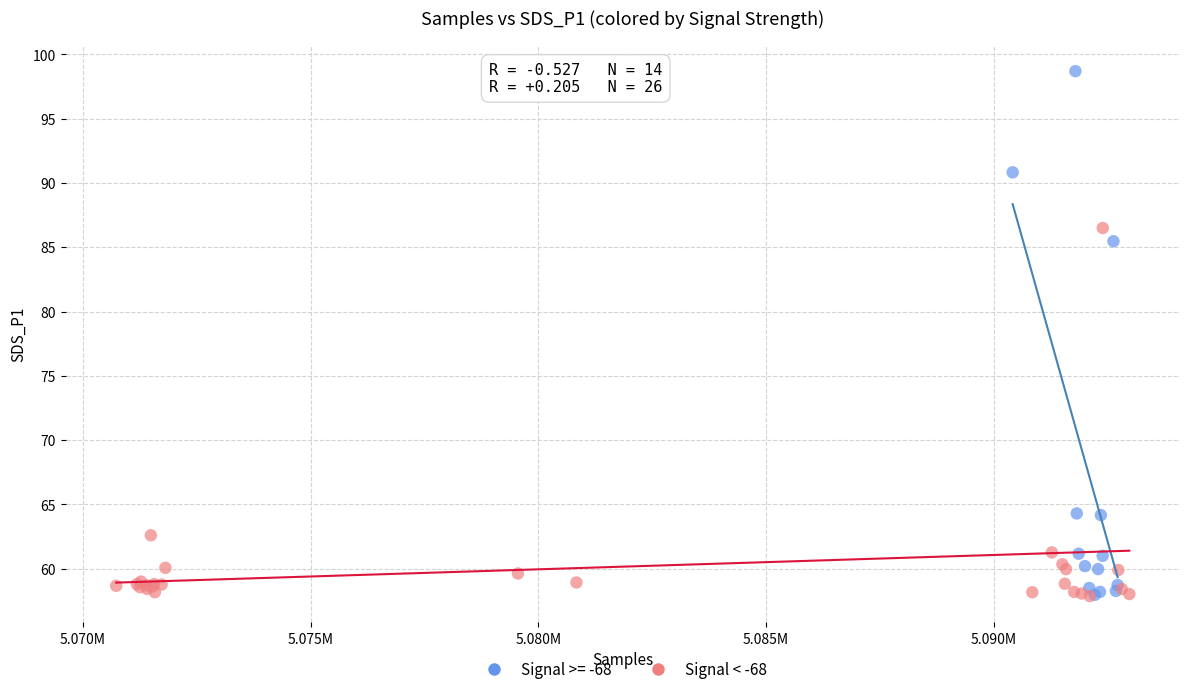

Which series has the largest Y range (max minus min)?

Signal >= -68